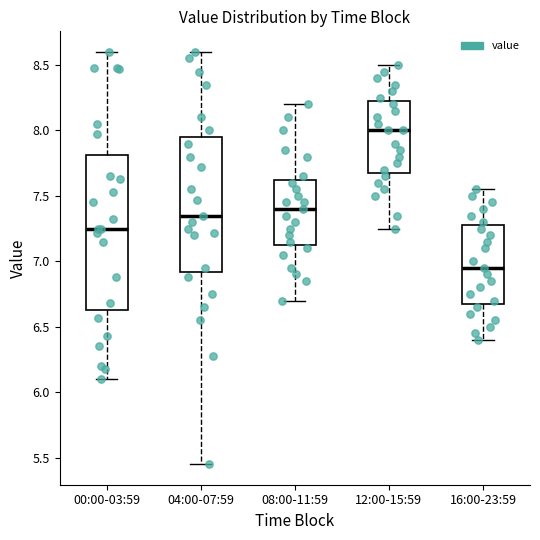

Reading left to right, transcribe this box plot: for each box, give where its median line is, the range the box spans, and where its two whiskers end, as read against the y-axis. The values are not printed on the chart, so give them approximately, as read against the axis.

00:00-03:59: median 7.25, box 6.65 to 7.80, whiskers 6.10 to 8.60
04:00-07:59: median 7.35, box 6.90 to 7.95, whiskers 5.45 to 8.60
08:00-11:59: median 7.40, box 7.15 to 7.65, whiskers 6.70 to 8.20
12:00-15:59: median 8.00, box 7.70 to 8.25, whiskers 7.25 to 8.50
16:00-23:59: median 6.95, box 6.70 to 7.30, whiskers 6.40 to 7.55